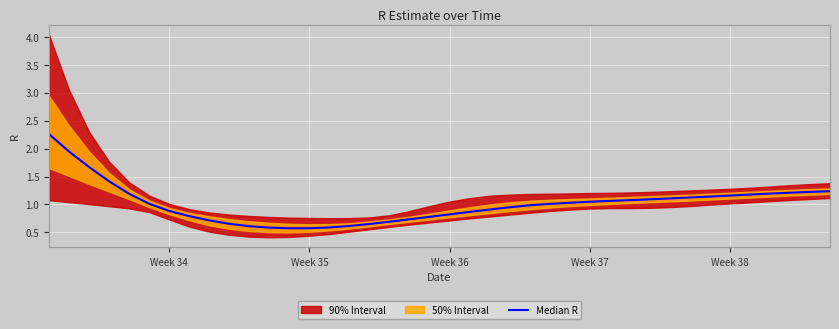

Which category has the highest value across all series?

Week 34